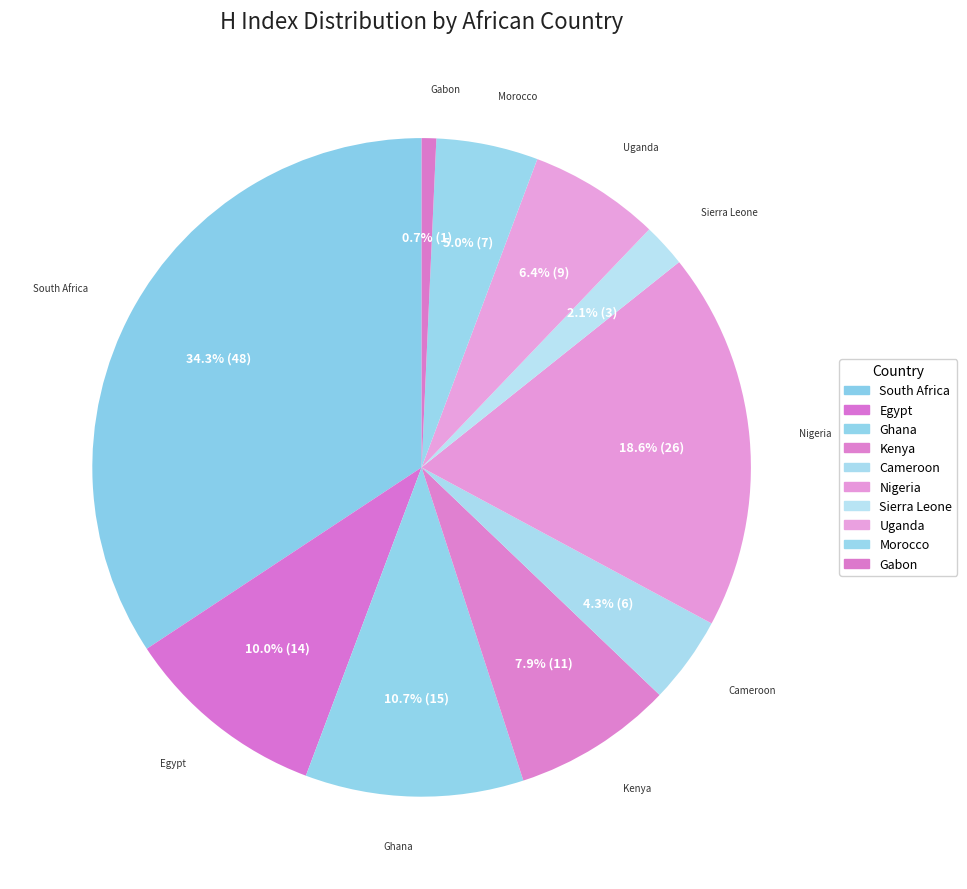

How many segments does this pie chart have?

10